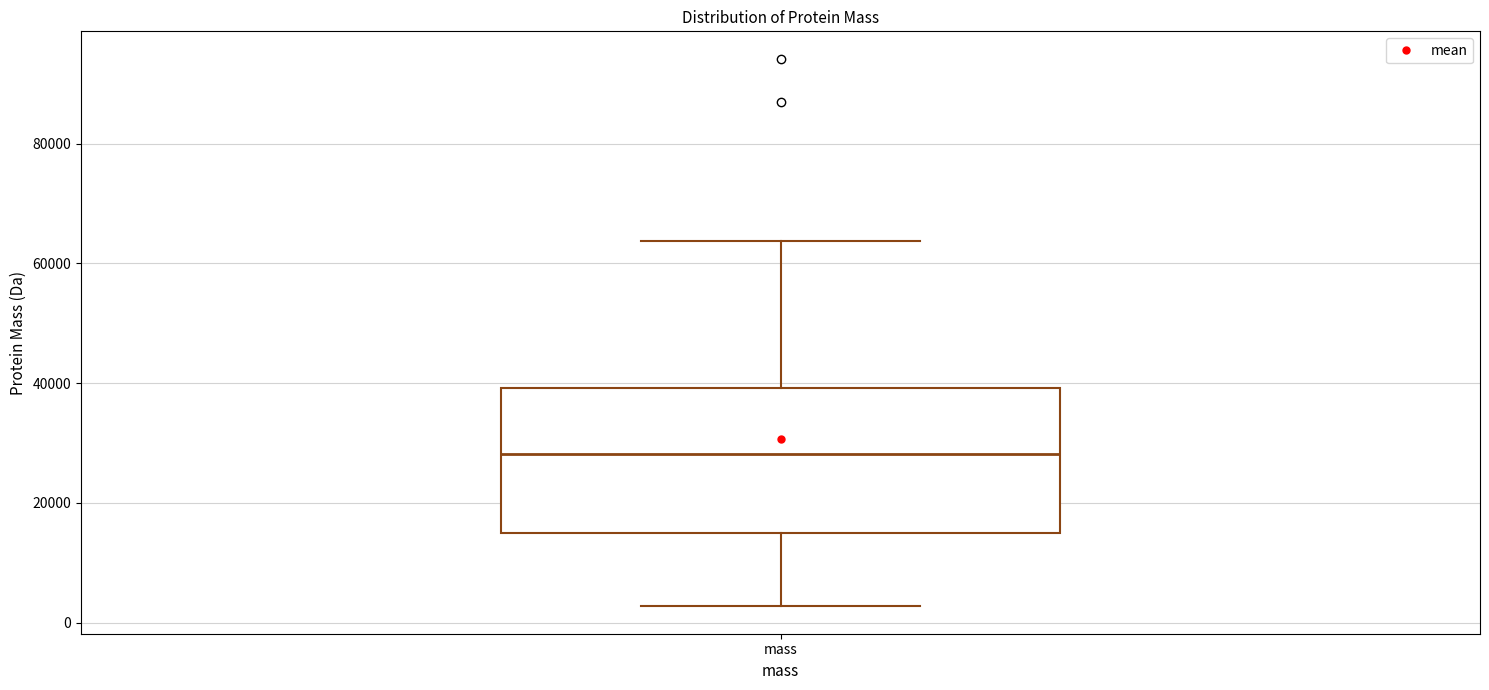

Transcribe this box plot: give where the median line is, the range the box spans, and where the two whiskers end, as read against the y-axis. The values are not printed on the chart, so give them approximately, as read against the axis.

median 28000, box 16000 to 40000, whiskers 2000 to 64000